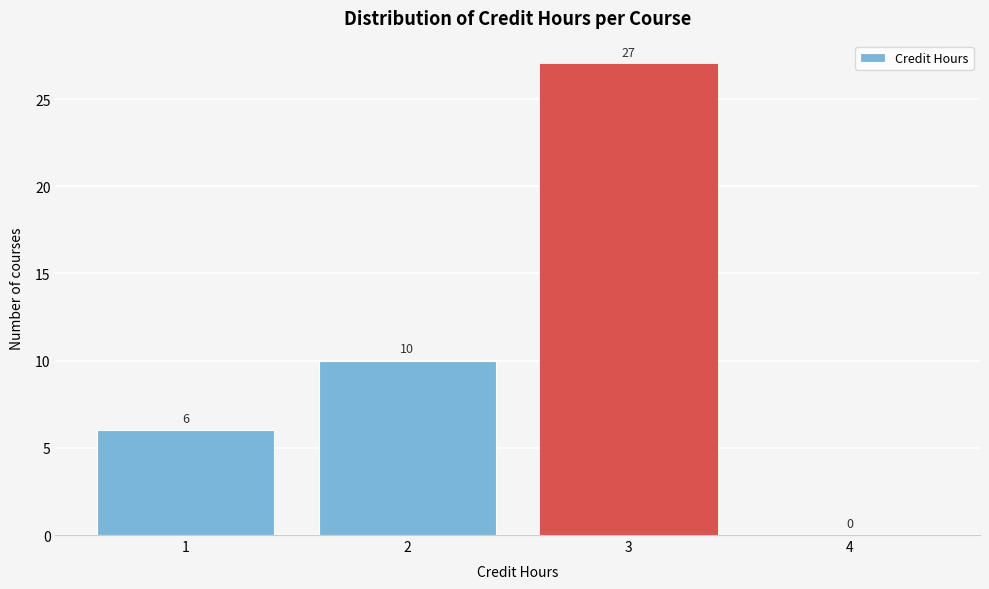

Reading left to right, transcribe this chart: for each bar, give the range it covers on the x-axis and its height.

0.5 to 1.5: 6
1.5 to 2.5: 10
2.5 to 3.5: 27
3.5 to 4.5: 0